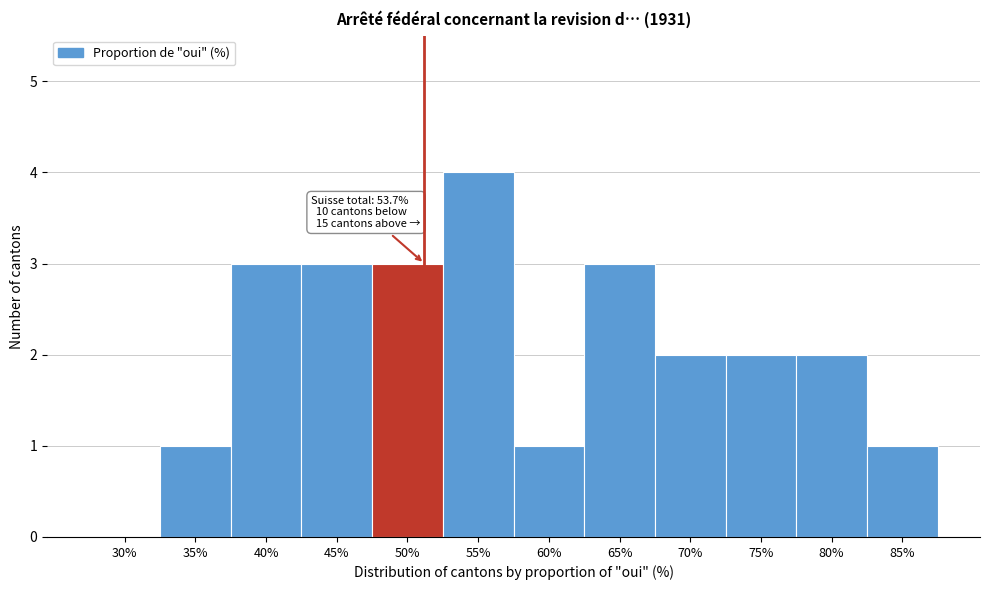

Reading left to right, transcribe all the data shown in this chart.

30%=0	35%=1	40%=3	45%=3	50%=3	55%=4	60%=1	65%=3	70%=2	75%=2	80%=2	85%=1